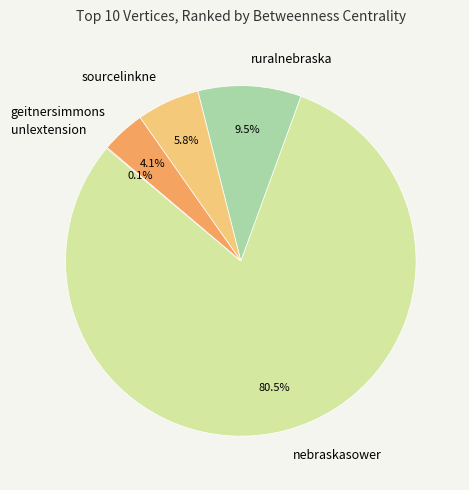

Approximately how many times larger is the value at ruralnebraska compared to sourcelinkne?

1.6